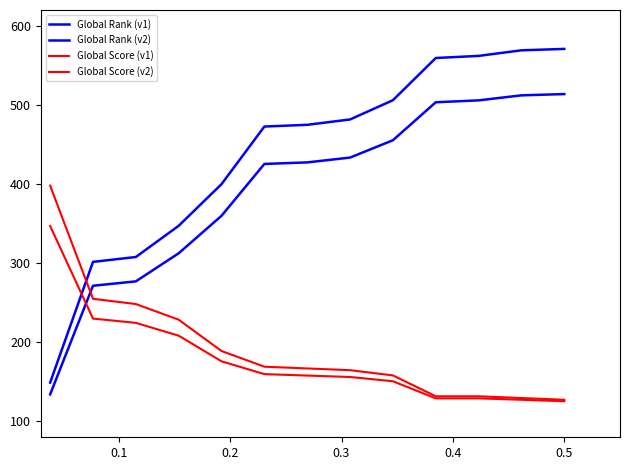

How many values in the Global Score (v1) series are below 167?

6